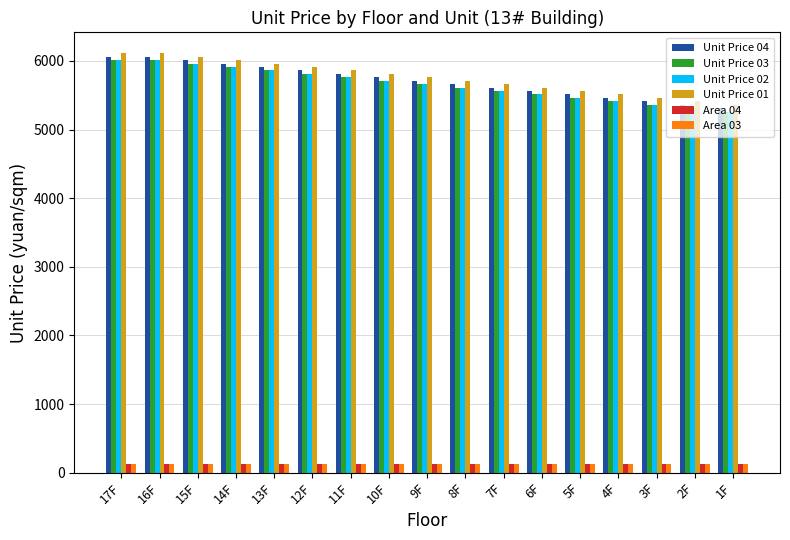

Is it true that Unit Price 03 equals 5311.0 at 2F?

True